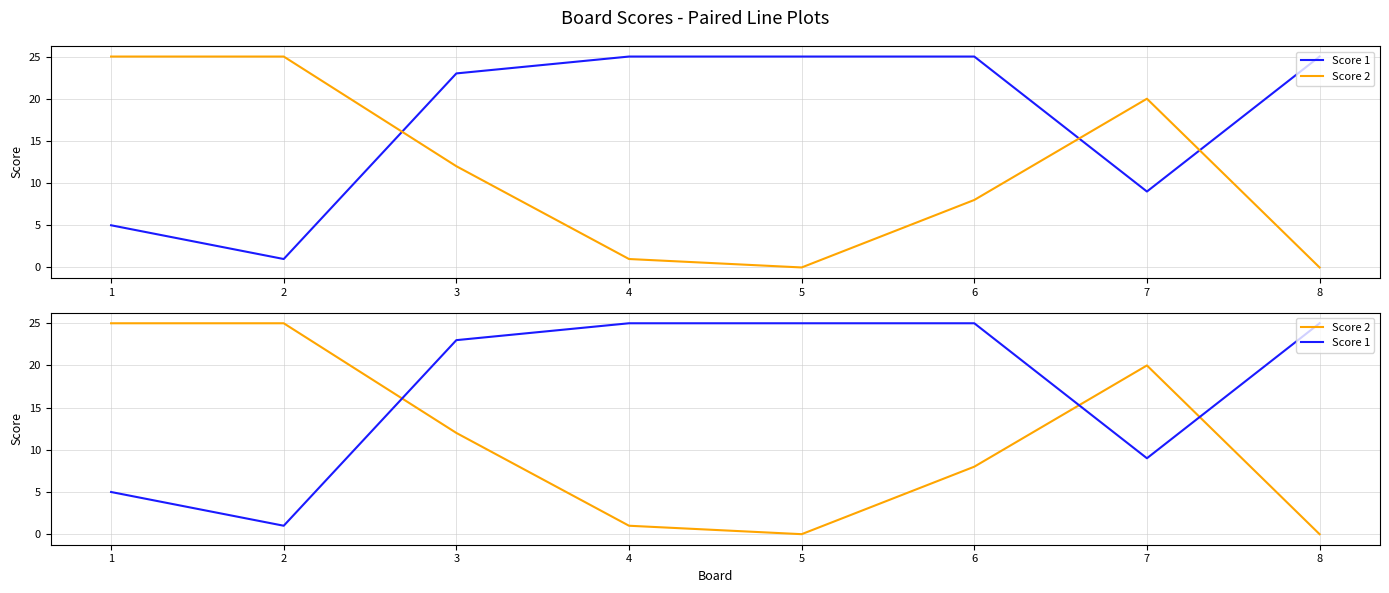

What are all the series names shown in the legend?

Score 1, Score 2